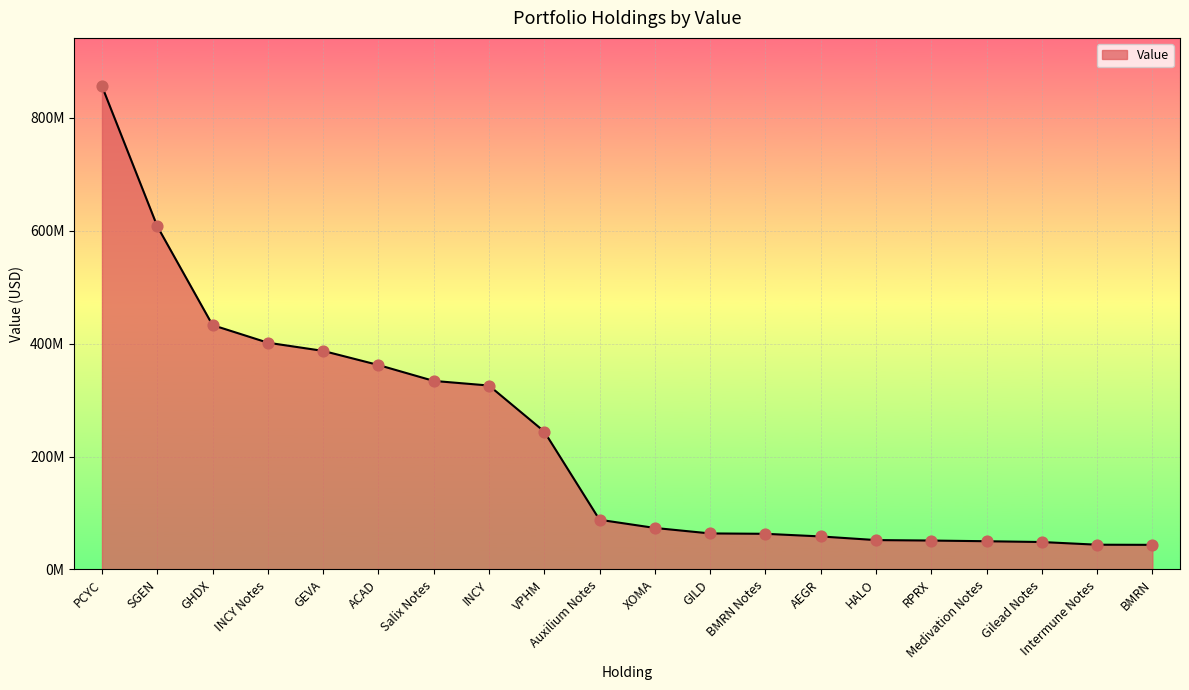

What is the change in value from VPHM to GILD?

-180472000